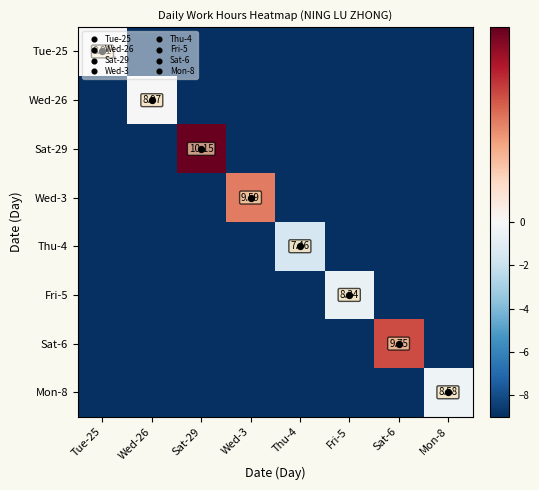

What is the maximum value shown in the chart?

1.2